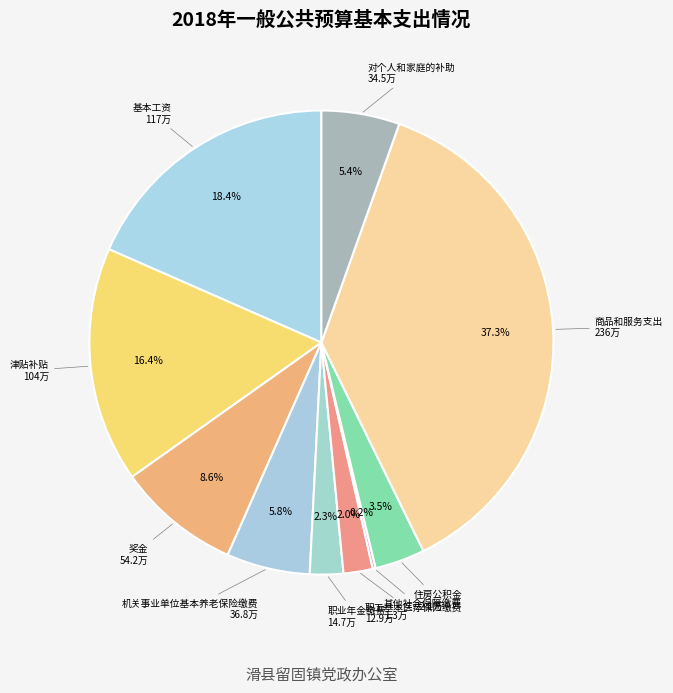

Which slice is the smallest?

其他社会保障缴费